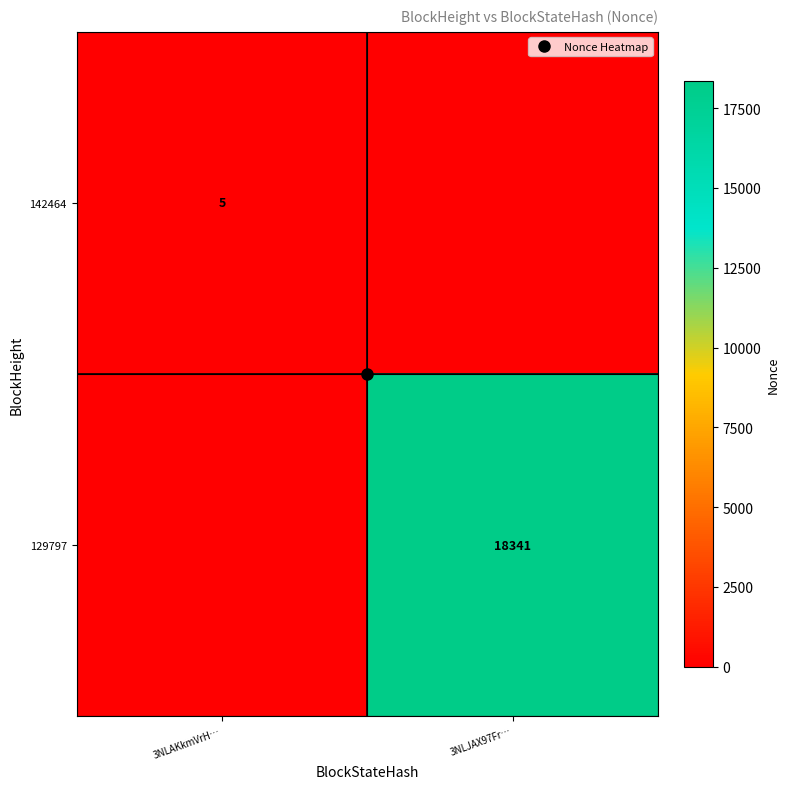

Which label corresponds to the smallest value in the chart?

3NLJAX97Fr…